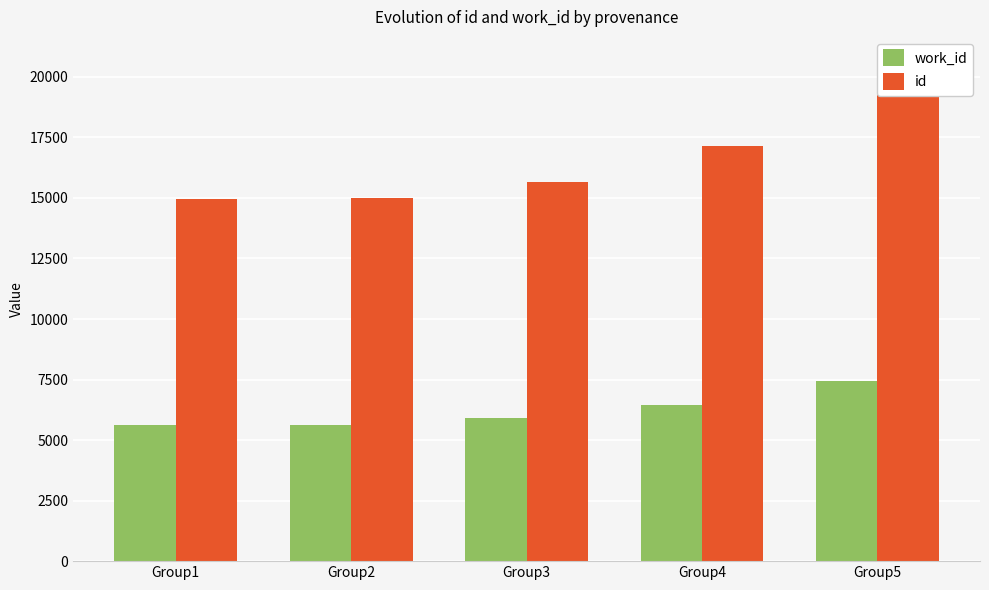

Between Group1 and Group5, which series saw the biggest shift?

id